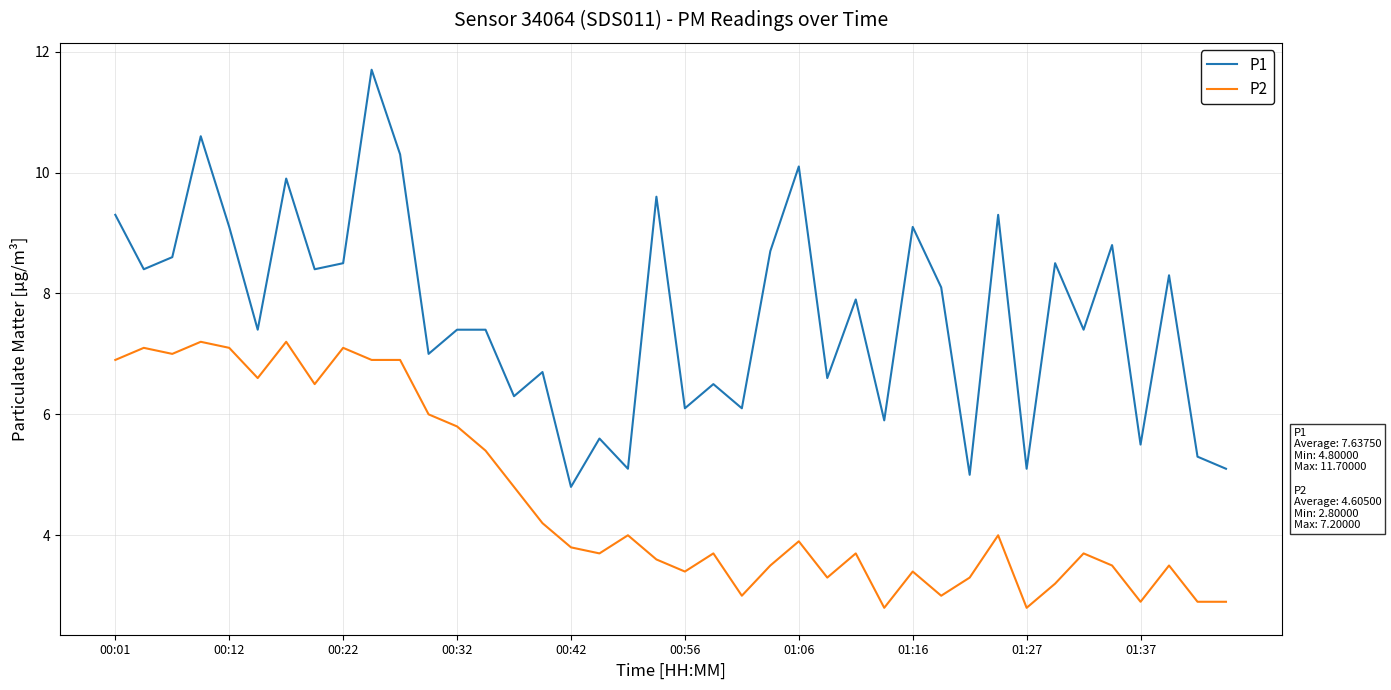

List the series in order of their overall mean, highest first.

P1, P2